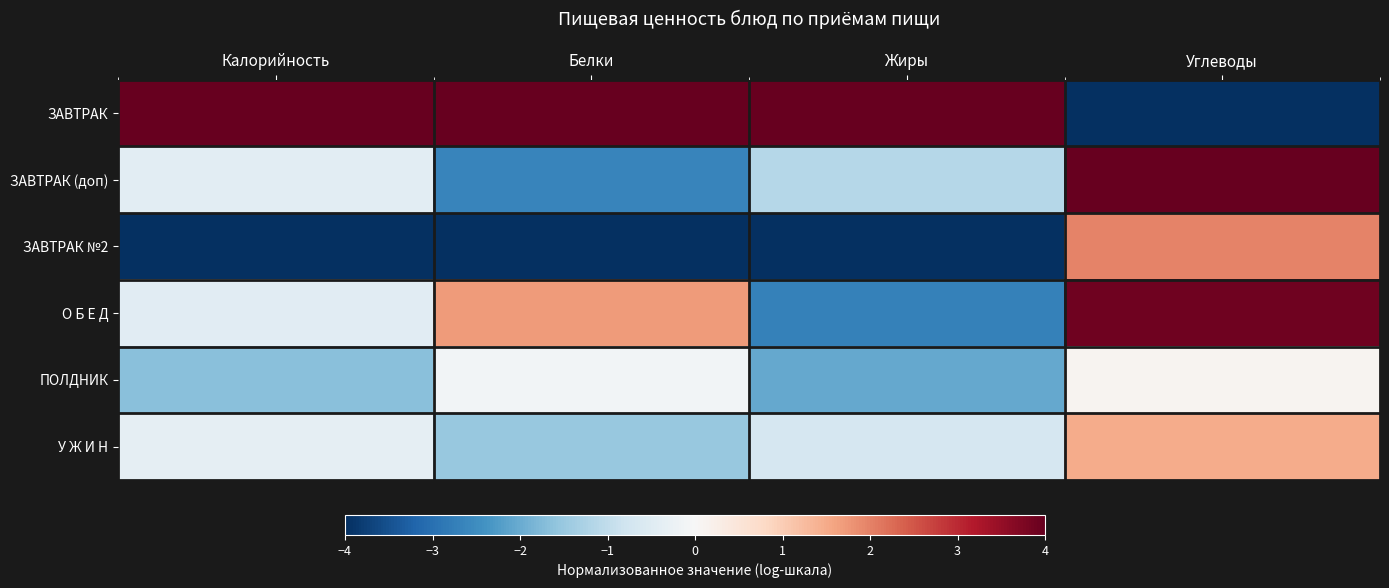

Which series has the largest range (max minus min)?

ЗАВТРАК